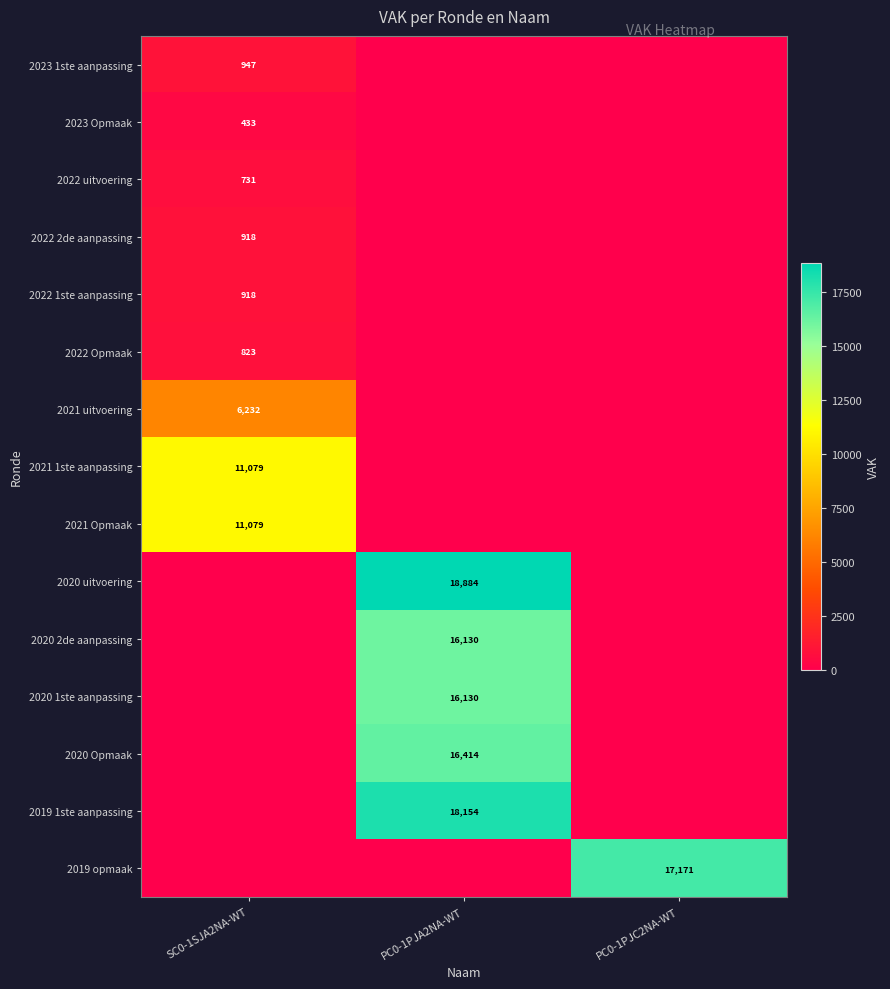

The 2022 uitvoering series shows 1065 at SC0-1SJA2NA-WT. True or false?

False